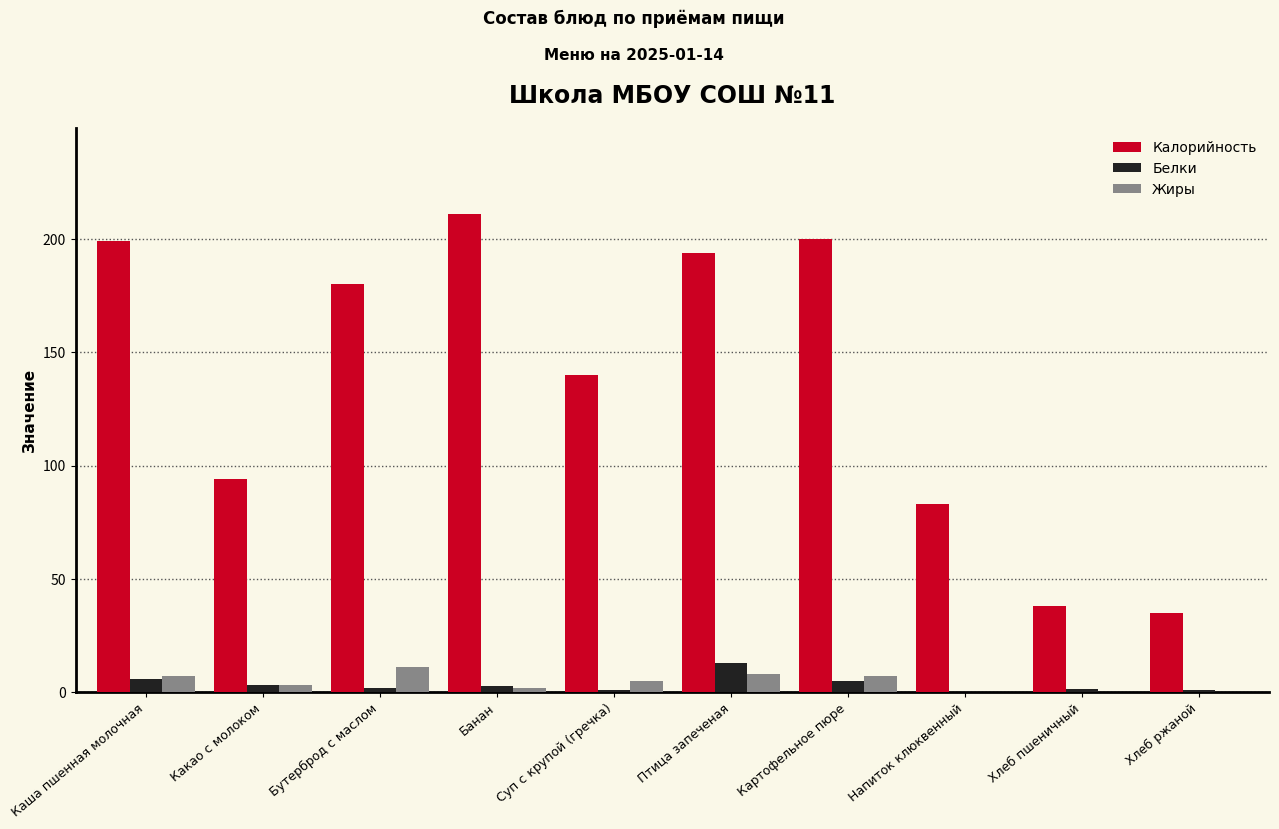

Which label corresponds to the largest value in the chart?

Банан